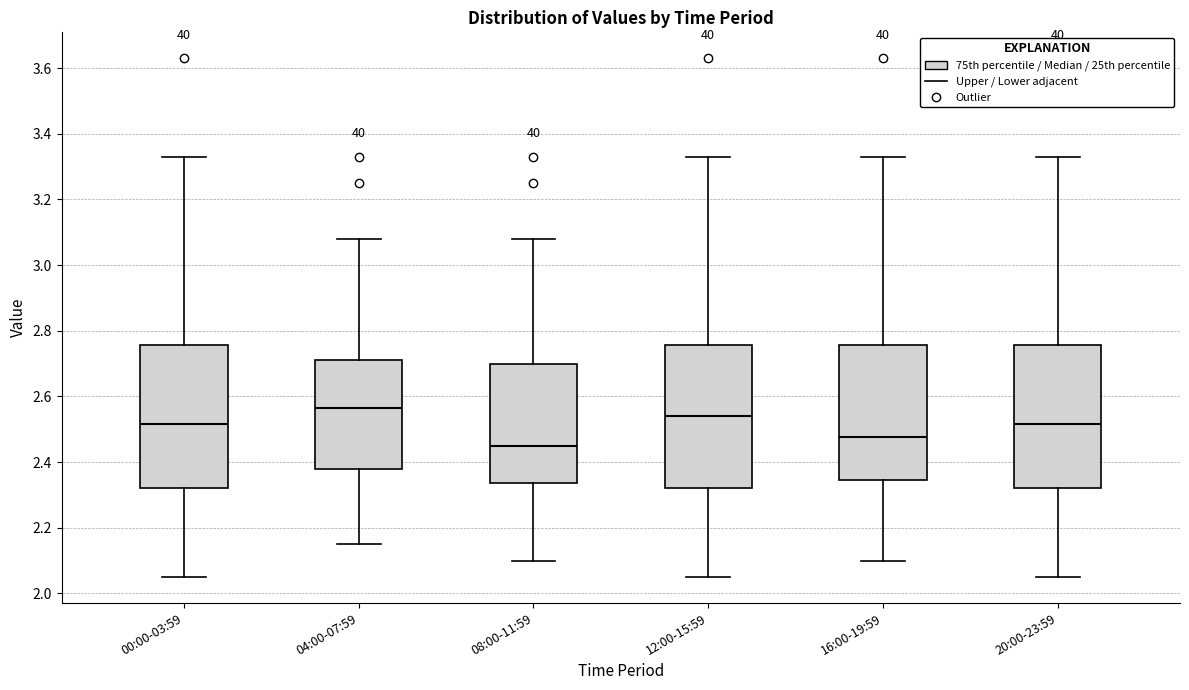

Reading left to right, transcribe this box plot: for each box, give where its median line is, the range the box spans, and where its two whiskers end, as read against the y-axis. The values are not printed on the chart, so give them approximately, as read against the axis.

00:00-03:59: median 2.52, box 2.32 to 2.76, whiskers 2.06 to 3.34
04:00-07:59: median 2.56, box 2.38 to 2.72, whiskers 2.16 to 3.08
08:00-11:59: median 2.46, box 2.34 to 2.70, whiskers 2.10 to 3.08
12:00-15:59: median 2.54, box 2.32 to 2.76, whiskers 2.06 to 3.34
16:00-19:59: median 2.48, box 2.34 to 2.76, whiskers 2.10 to 3.34
20:00-23:59: median 2.52, box 2.32 to 2.76, whiskers 2.06 to 3.34